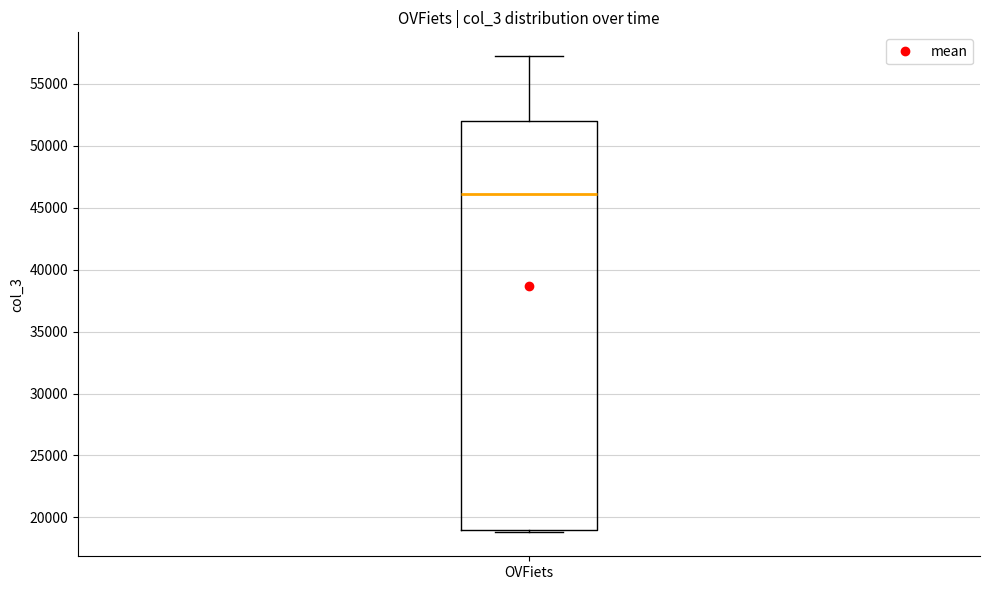

Read this box plot against the y-axis: the position of the median line, the range covered by the box, and the ends of both whiskers. The values are not printed on the chart, so give them approximately, as read against the axis.

median 46000, box 19000 to 52000, whiskers 19000 (just below the box's lower edge) to 57000